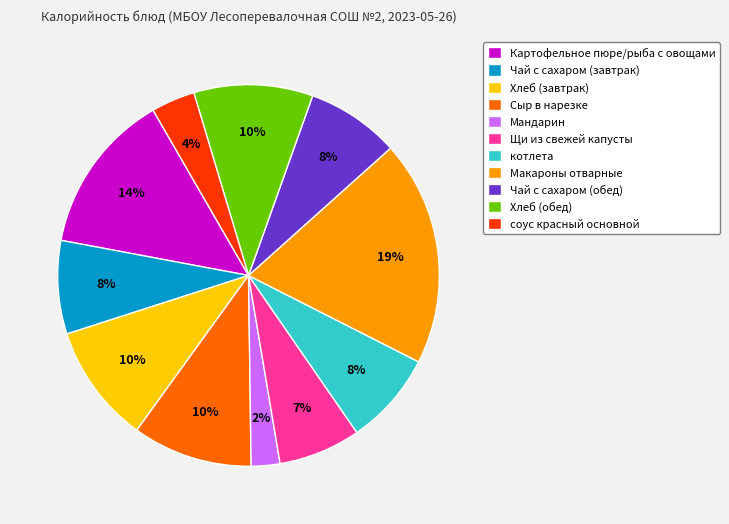

True or false: Картофельное пюре/рыба с овощами accounts for 28% of the total.

False